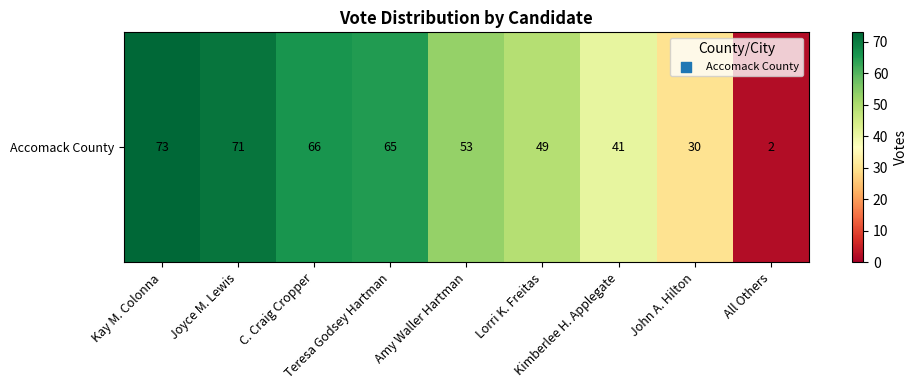

Which label corresponds to the largest value in the chart?

Kay M. Colonna